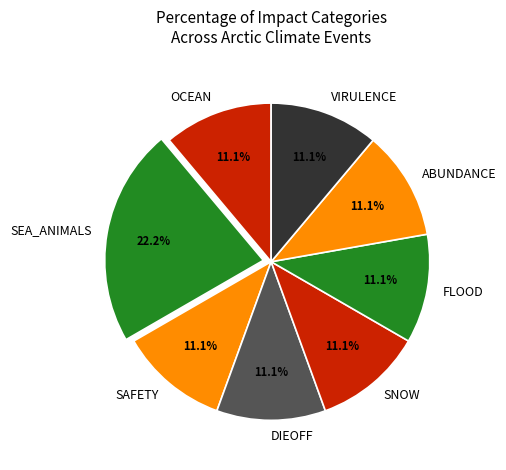

Is it true that SNOW is 11% of the pie?

True